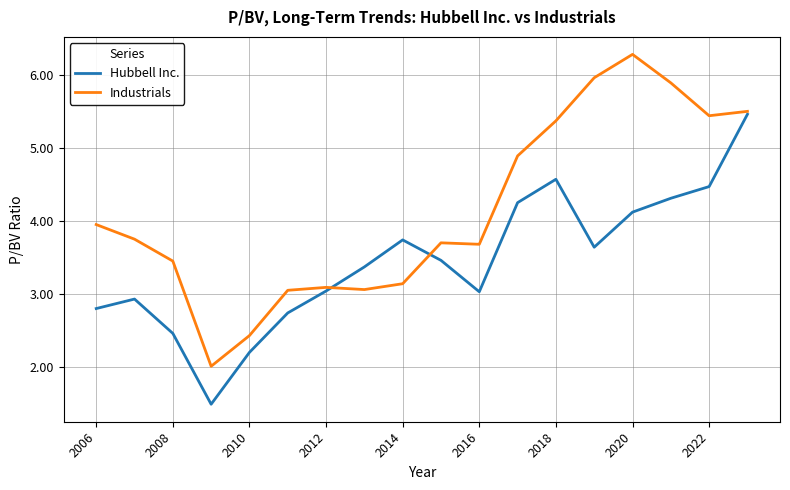

Rank the series by their maximum value, from highest to lowest.

Industrials, Hubbell Inc.